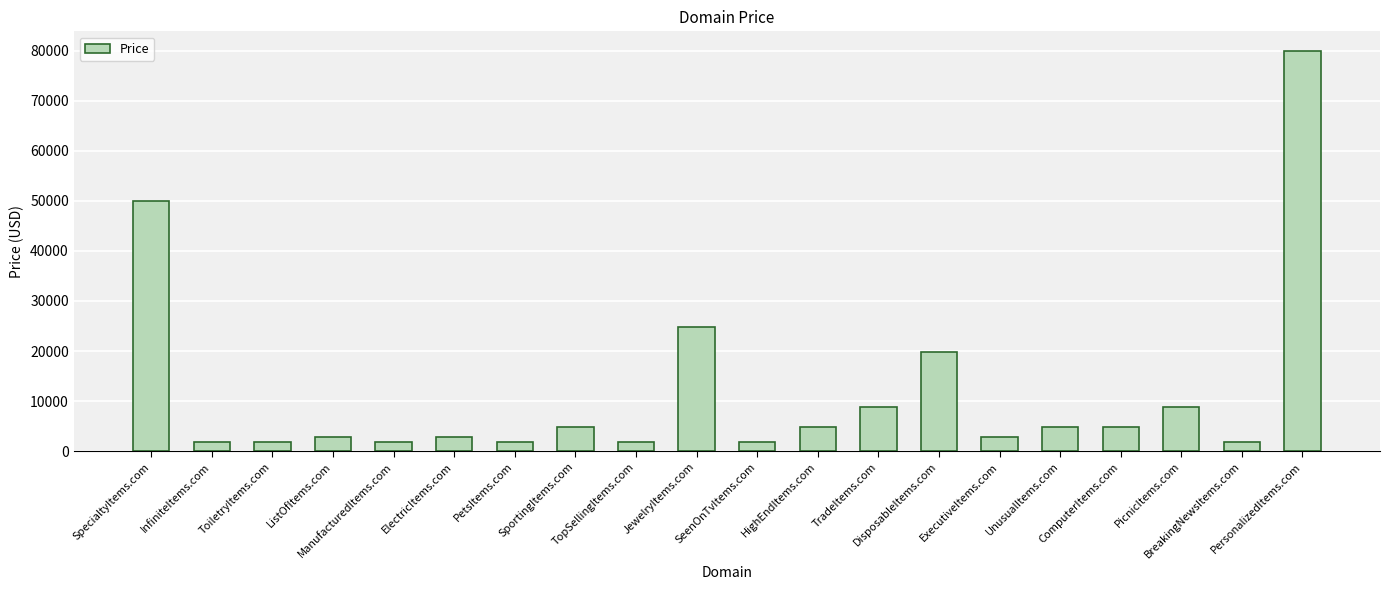

What is the value of the 8th bar from the left?

4888